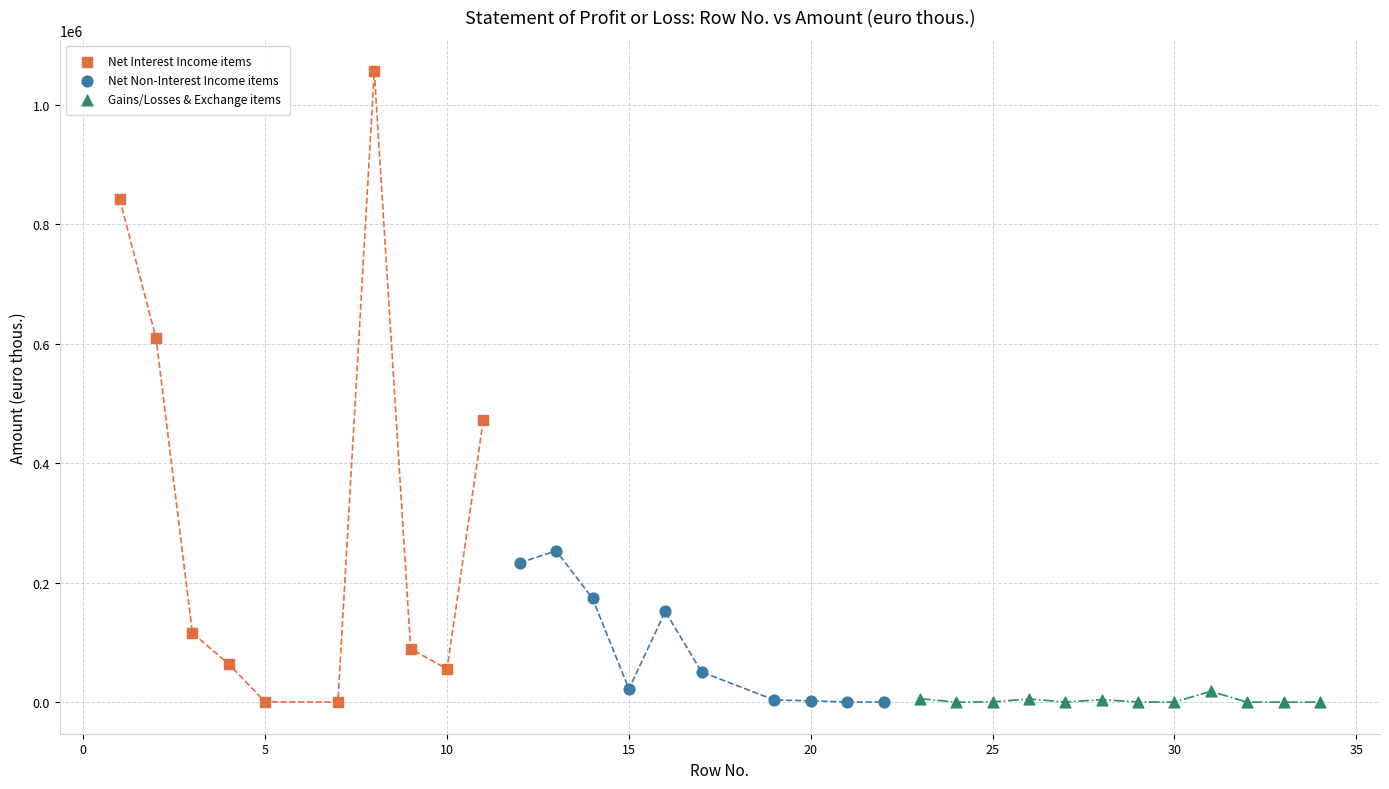

Which series has the largest Y range (max minus min)?

Net Interest Income items